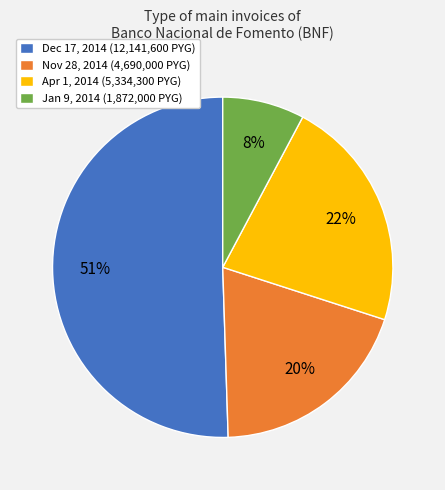

Which slice is the largest?

Dec 17, 2014 (12,141,600 PYG)